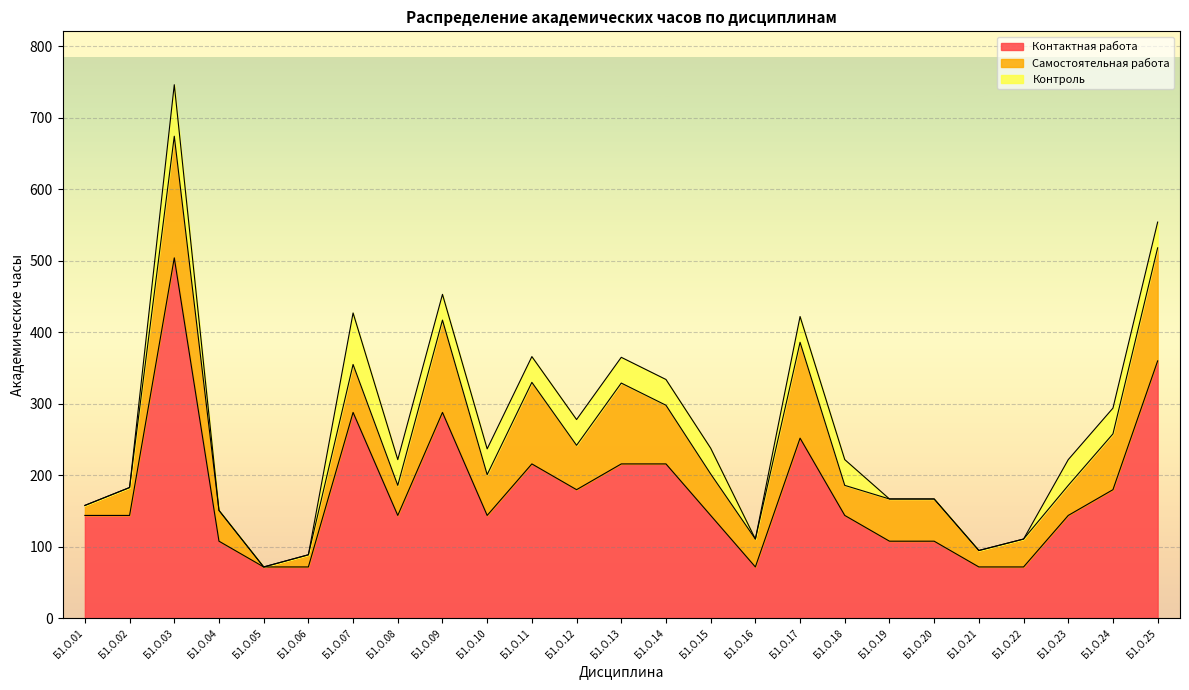

At which label does Самостоятельная работа first exceed 58?

Б1.О.03